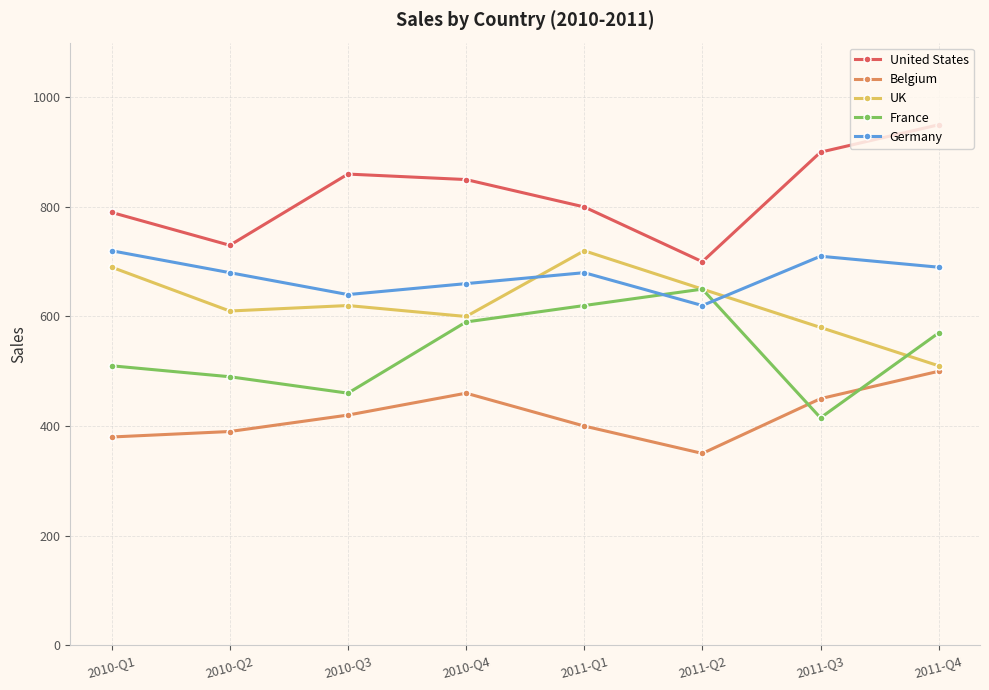

True or false: Belgium and UK intersect in this chart.

False